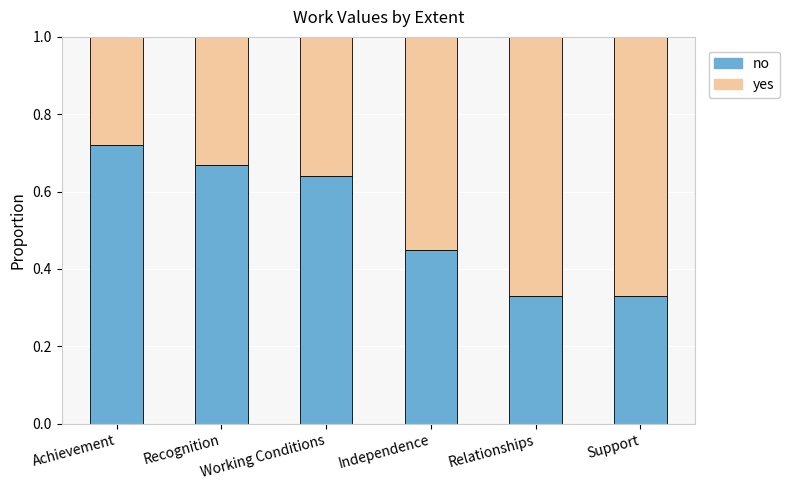

How many no values are between 0 and 1?

6